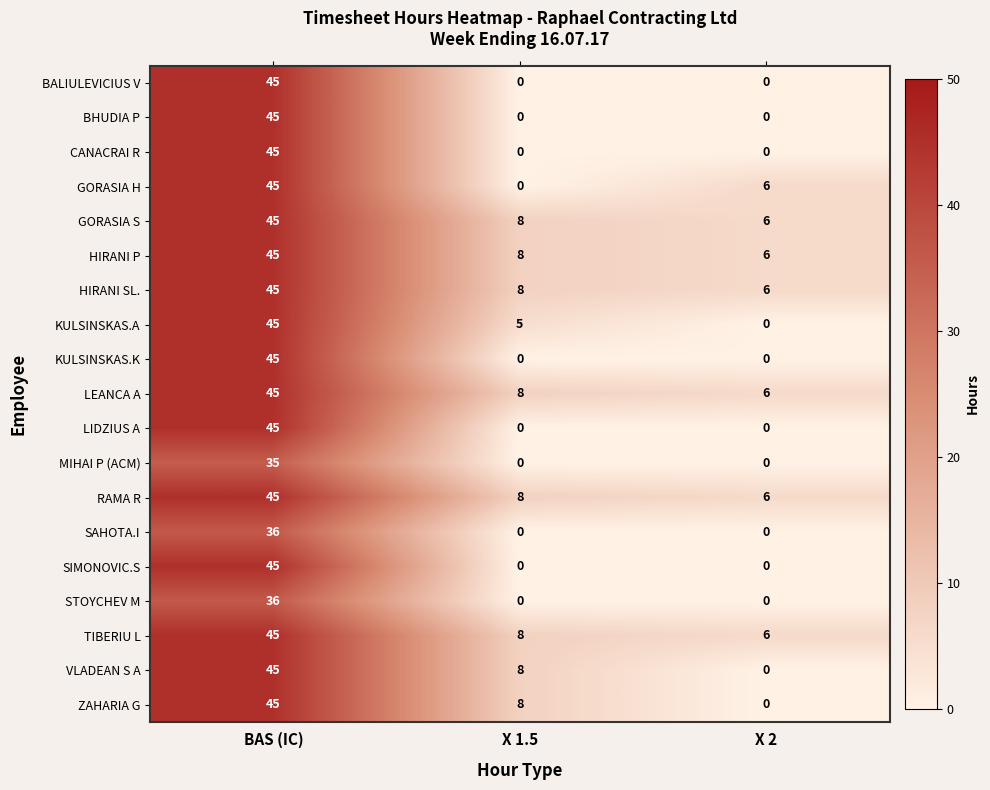

What is the total value across all series at BAS (IC)?

827